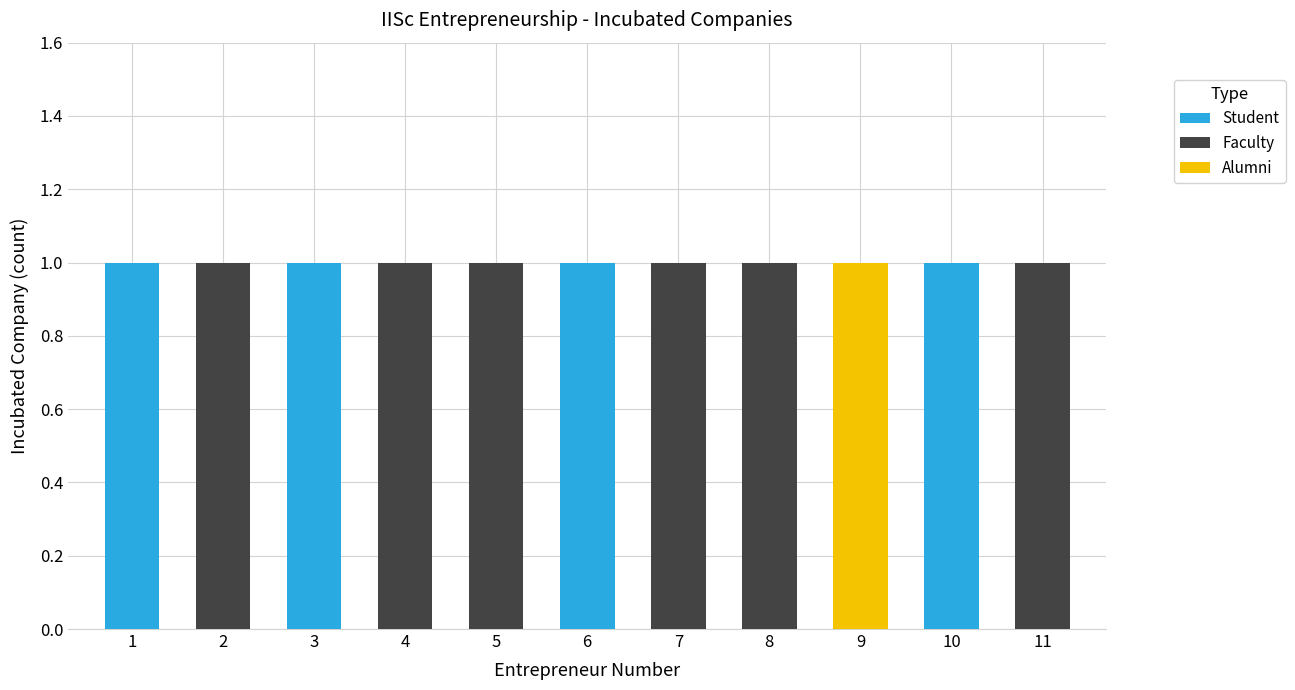

List the series in order of their peak value, highest first.

Student, Faculty, Alumni